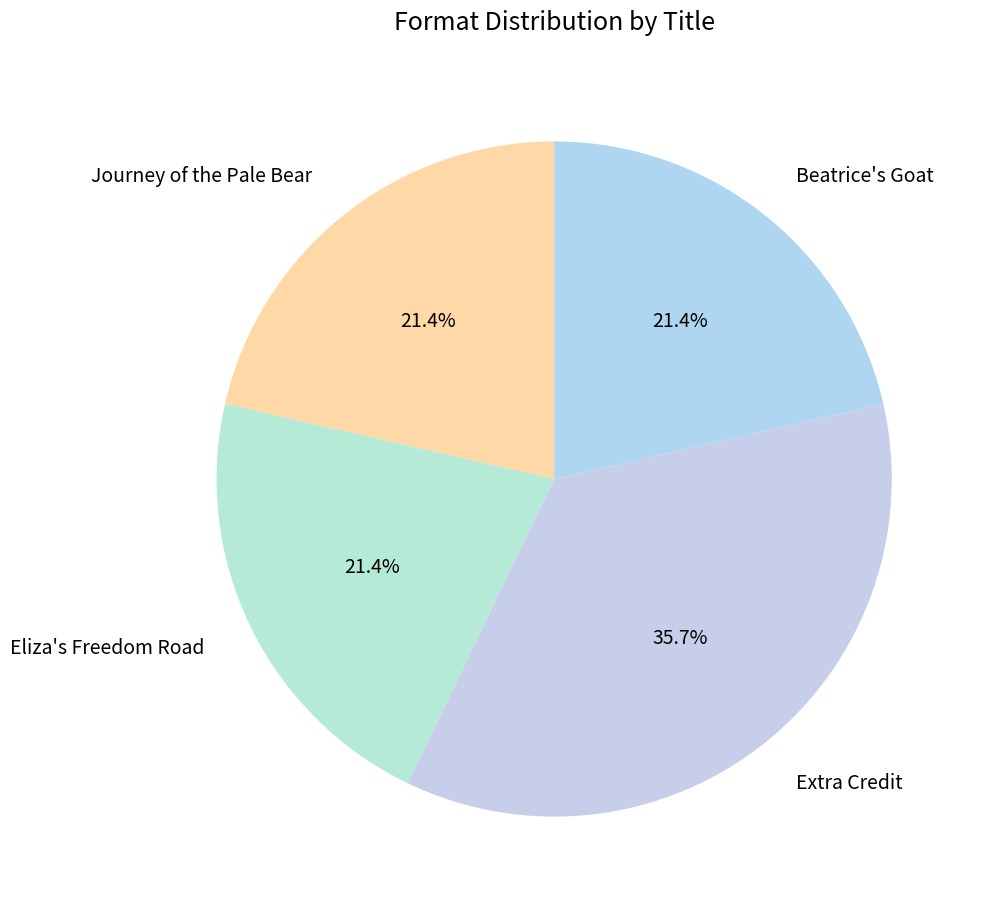

Is Eliza's Freedom Road the majority of the pie?

No